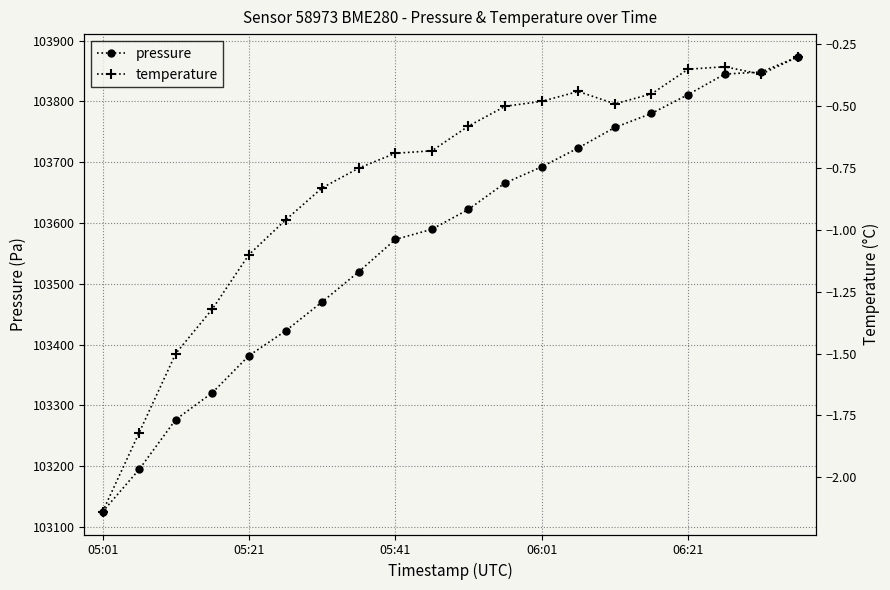

The value of pressure at 05:41 is 64366.5. True or false?

False